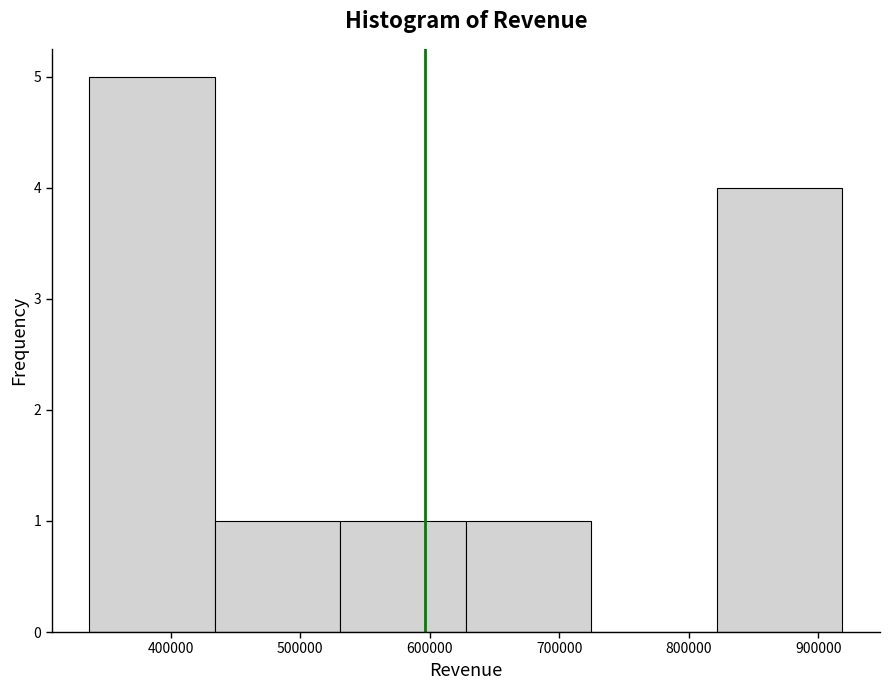

How tall is the bar that spans 430000 to 530000 on the x-axis? Neither the bar edges nor the heights are printed on the chart, so give them approximately, as read against the axes.

1